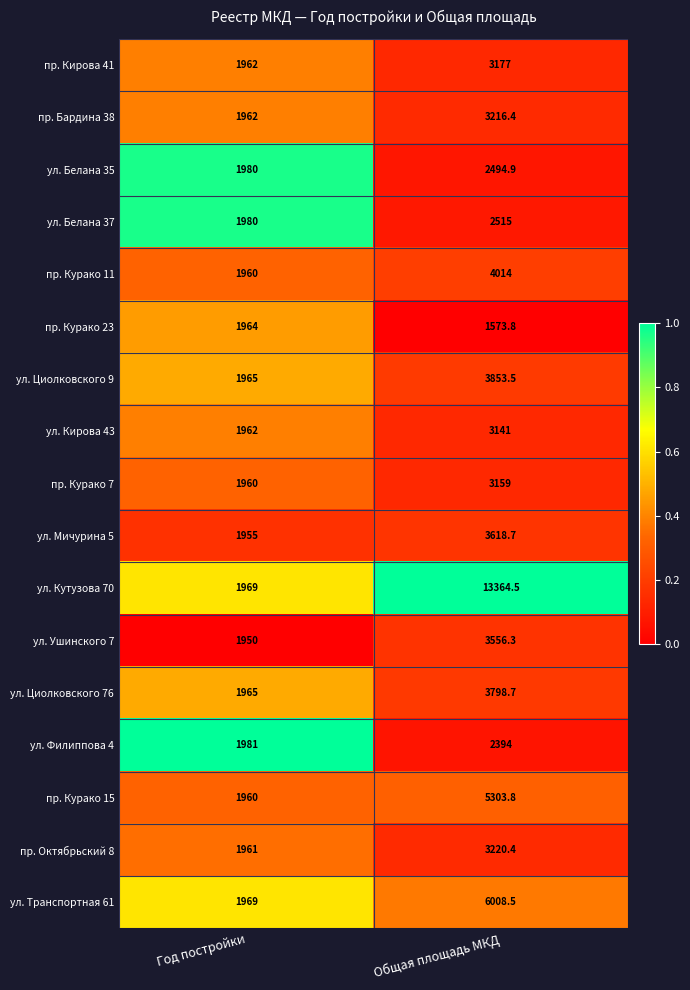

At Общая площадь МКД, list the series in order from smallest to largest.

пр. Курако 23, ул. Филиппова 4, ул. Белана 35, ул. Белана 37, ул. Кирова 43, пр. Курако 7, пр. Кирова 41, пр. Бардина 38, пр. Октябрьский 8, ул. Ушинского 7, ул. Мичурина 5, ул. Циолковского 76, ул. Циолковского 9, пр. Курако 11, пр. Курако 15, ул. Транспортная 61, ул. Кутузова 70